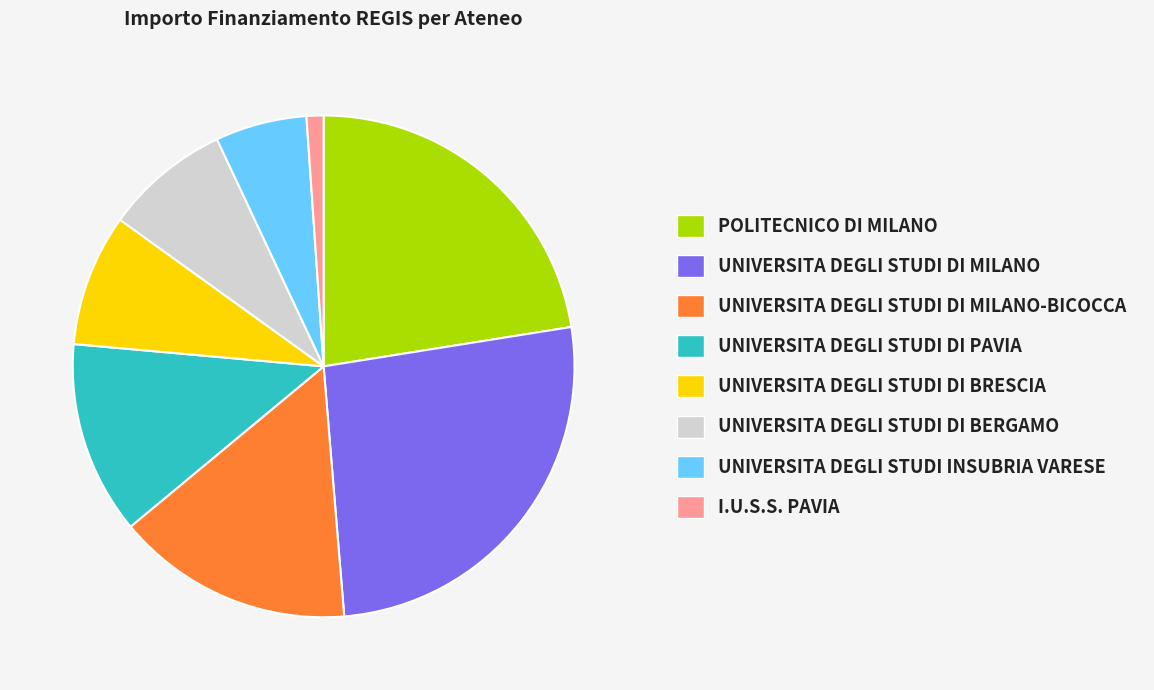

What is the ratio of the value at UNIVERSITA DEGLI STUDI INSUBRIA VARESE to the value at UNIVERSITA DEGLI STUDI DI BERGAMO?

0.7